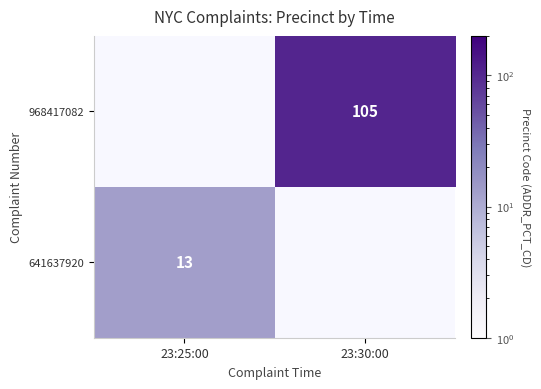

Is it true that 968417082 equals 157 at 23:30:00?

False